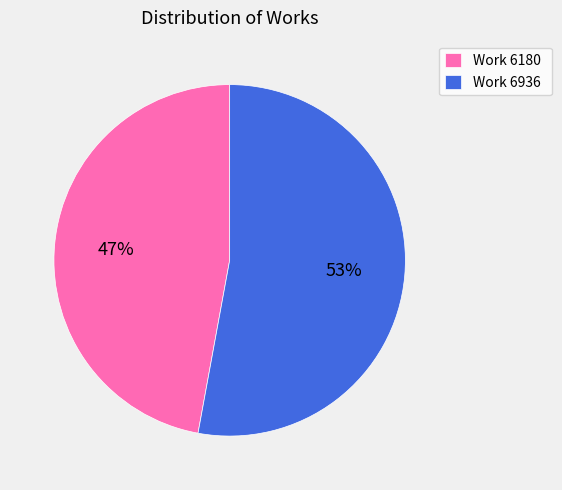

Approximately how many times larger is the value at Work 6936 compared to Work 6180?

1.1